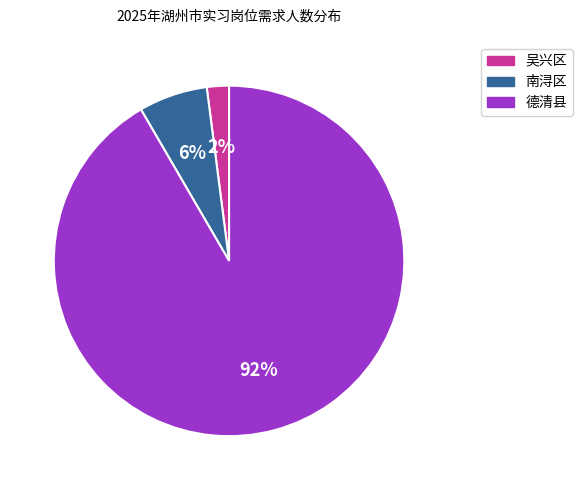

To the nearest percent, what is the difference between the largest and smallest slice percentages?

90%